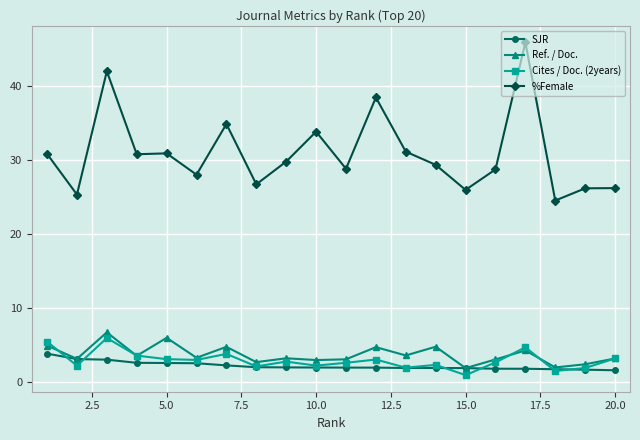

True or false: Cites / Doc. (2years) has more than 1 interior local peaks.

True